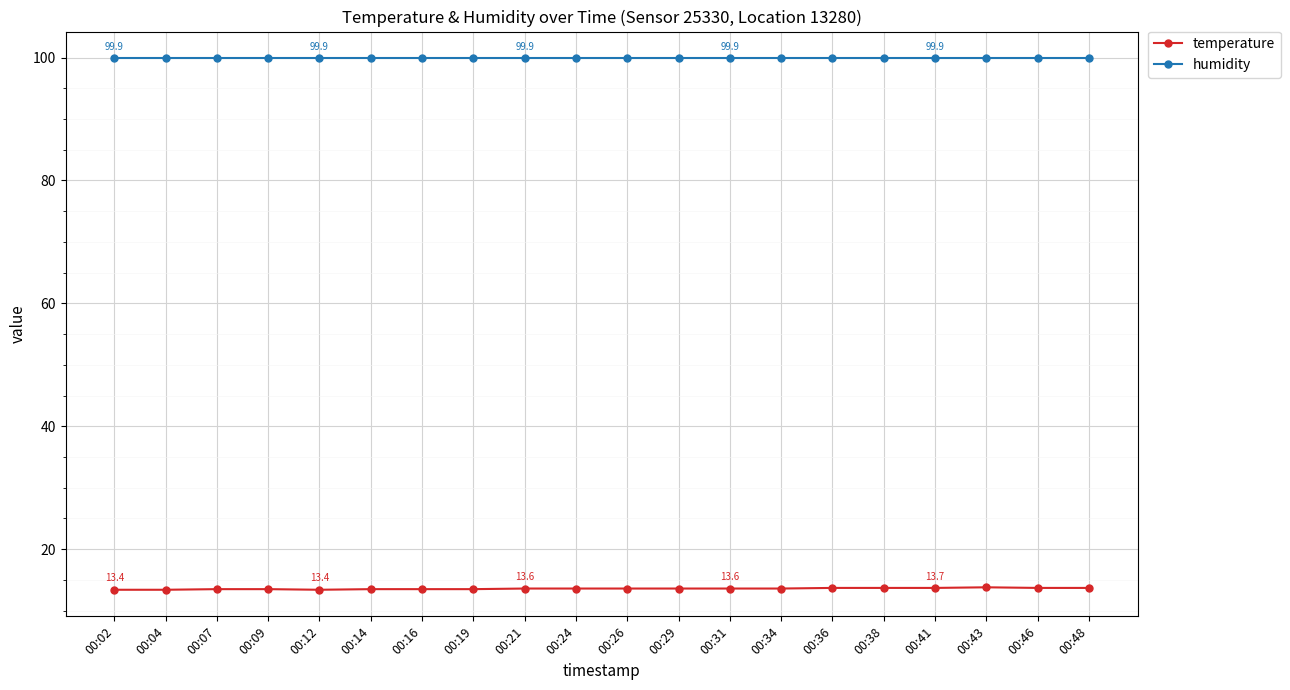

Is the value of humidity at 00:24 greater than the value of temperature at 00:24?

Yes